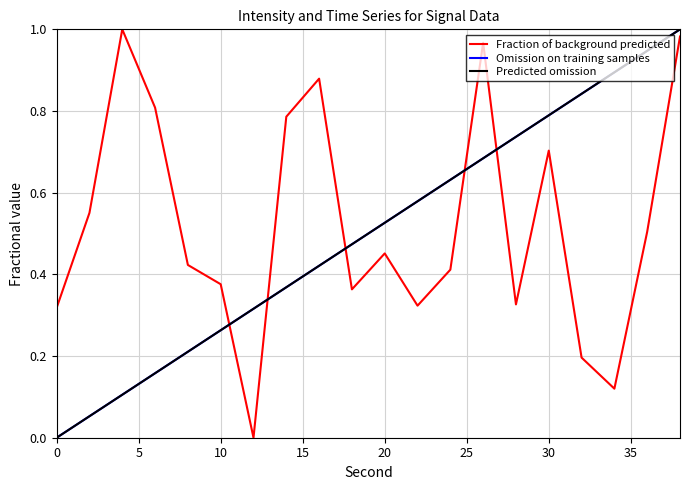

Is this an area chart (filled region under the line)?

No